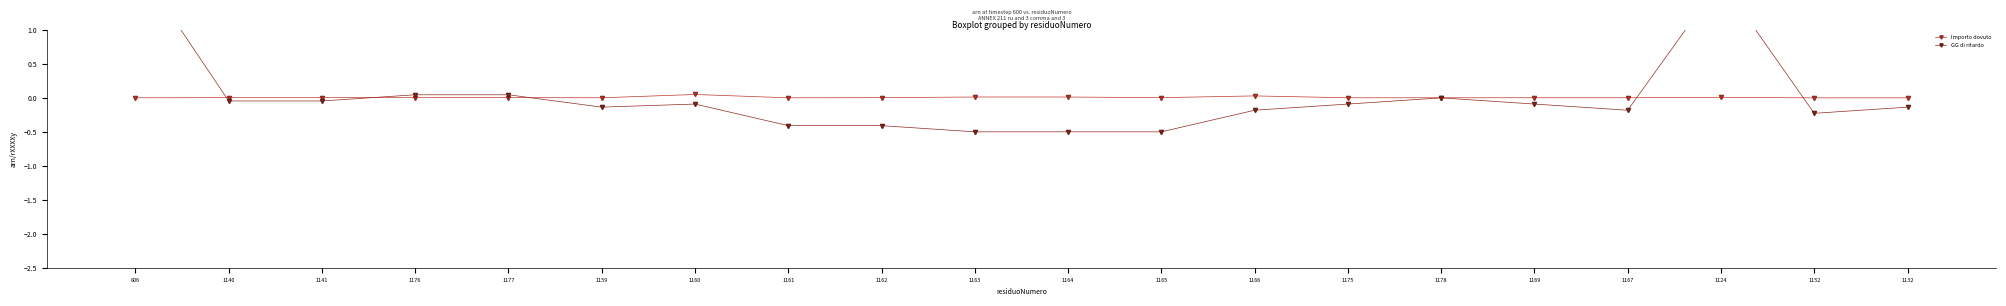

Is the value of Importo dovuto at 1175 greater than the value of GG di ritardo at 1177?

No